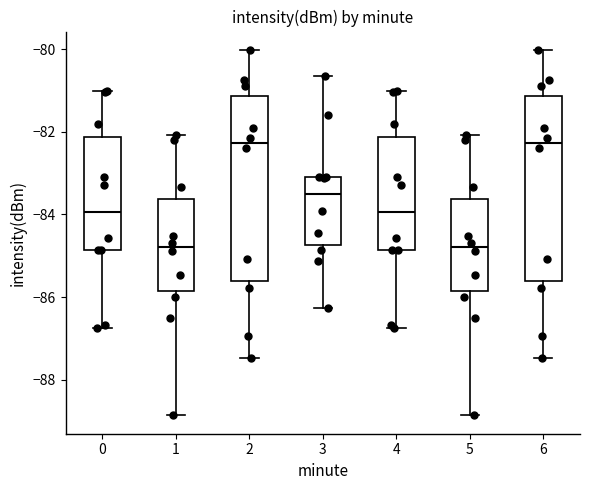

Reading left to right, transcribe this box plot: for each box, give where its median line is, the range the box spans, and where its two whiskers end, as read against the y-axis. The values are not printed on the chart, so give them approximately, as read against the axis.

0: median -84.0, box -84.8 to -82.2, whiskers -86.8 to -81.0
1: median -84.8, box -85.8 to -83.6, whiskers -88.8 to -82.0
2: median -82.2, box -85.6 to -81.2, whiskers -87.4 to -80.0
3: median -83.6, box -84.8 to -83.0, whiskers -86.2 to -80.6
4: median -84.0, box -84.8 to -82.2, whiskers -86.8 to -81.0
5: median -84.8, box -85.8 to -83.6, whiskers -88.8 to -82.0
6: median -82.2, box -85.6 to -81.2, whiskers -87.4 to -80.0